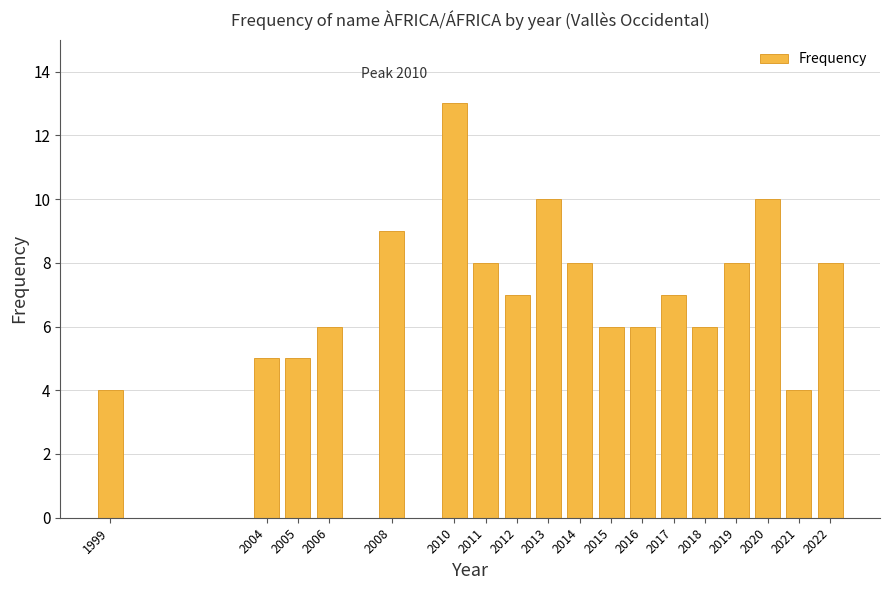

Reading right to left, extract all data points from this chart.

8	4	10	8	6	7	6	6	8	10	7	8	13	9	6	5	5	4